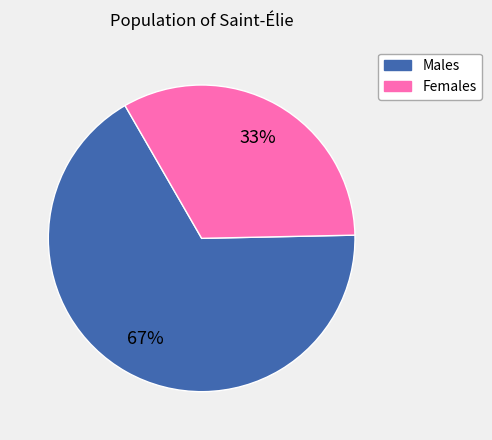

Is there a majority slice in this chart?

Yes